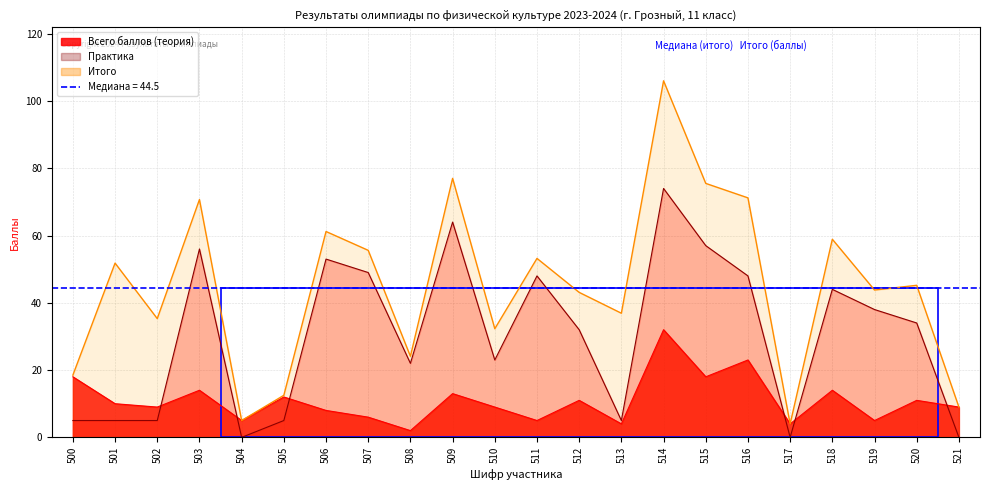

True or false: Всего баллов (теория) has a value of 20.2 at 518.

False